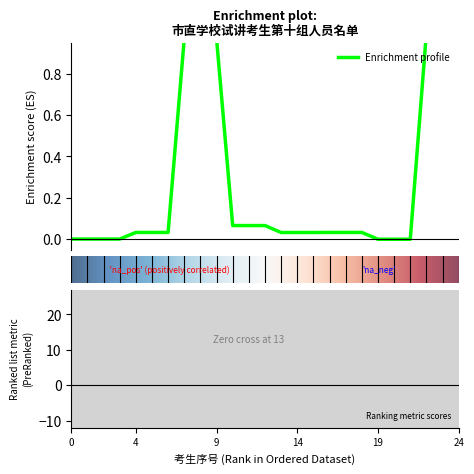

How many lines are shown in the chart?

1